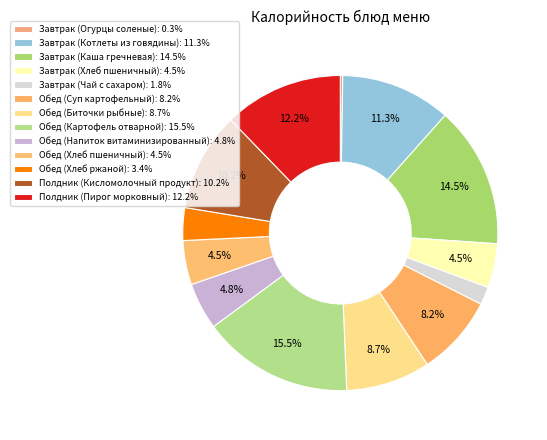

Which slice is the largest?

Обед (Картофель отварной)